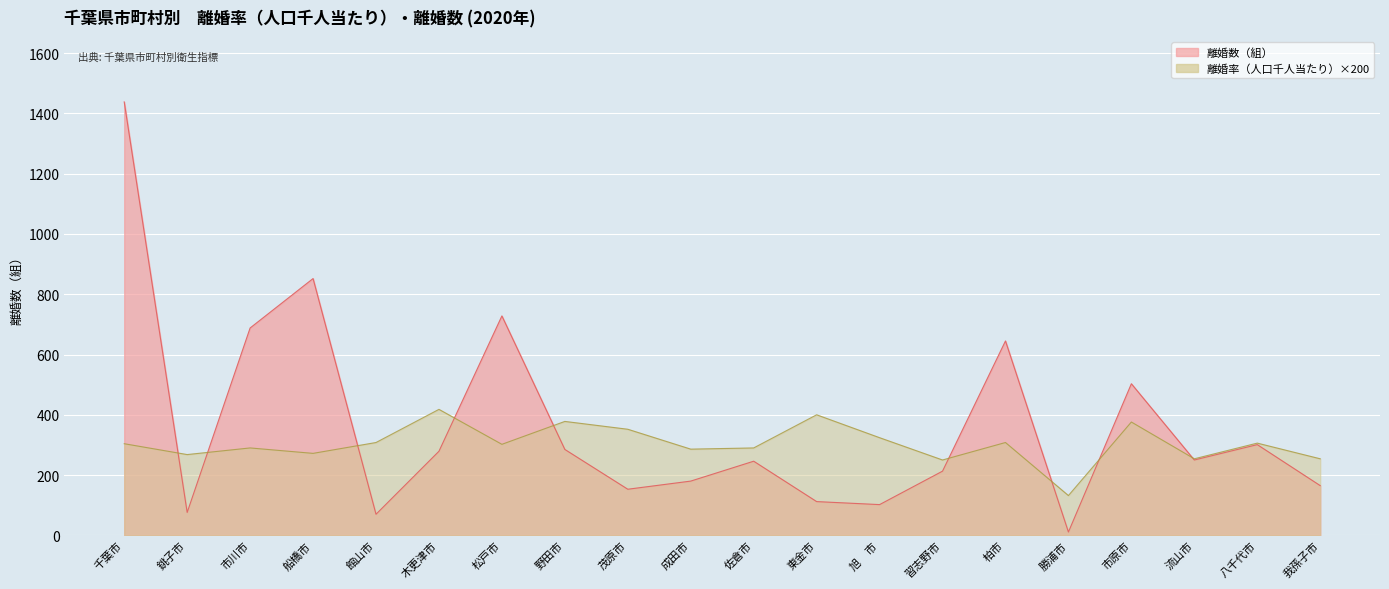

What is the total value across all series at 船橋市?

1124